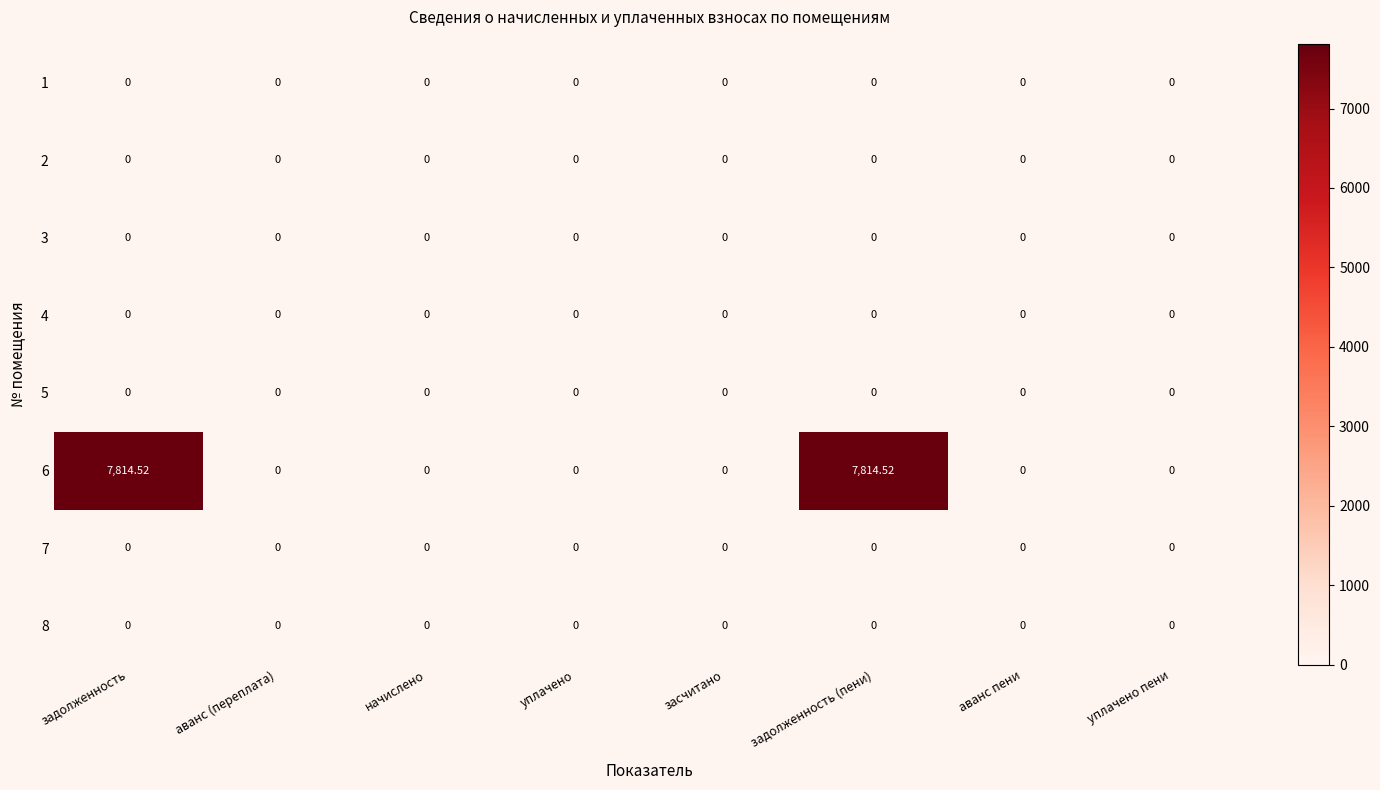

Rank the series at аванс пени from lowest to highest value.

1, 2, 3, 4, 5, 6, 7, 8